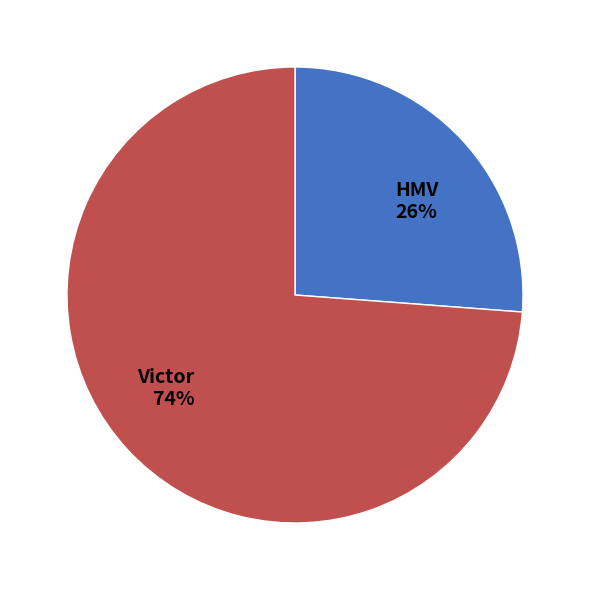

Is it true that Victor 74% is 74% of the pie?

True